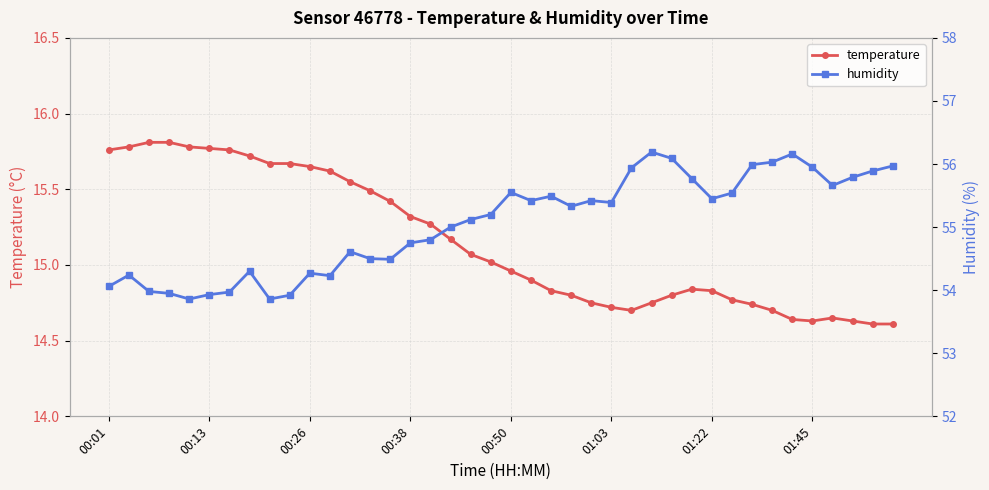

True or false: humidity has a value of 15.9 at 34.

False